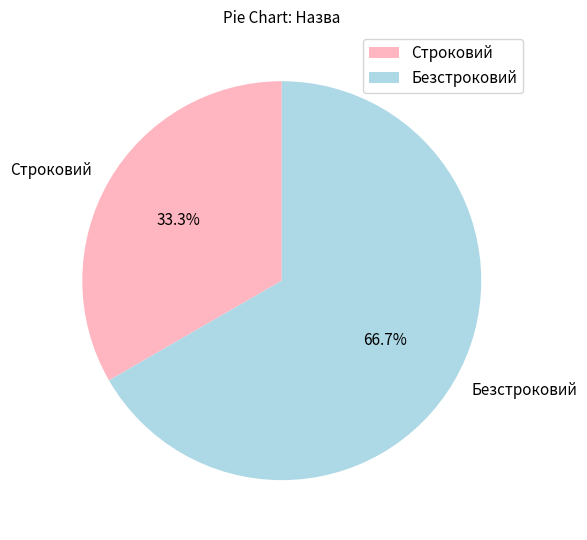

Which slice is the smallest?

Строковий